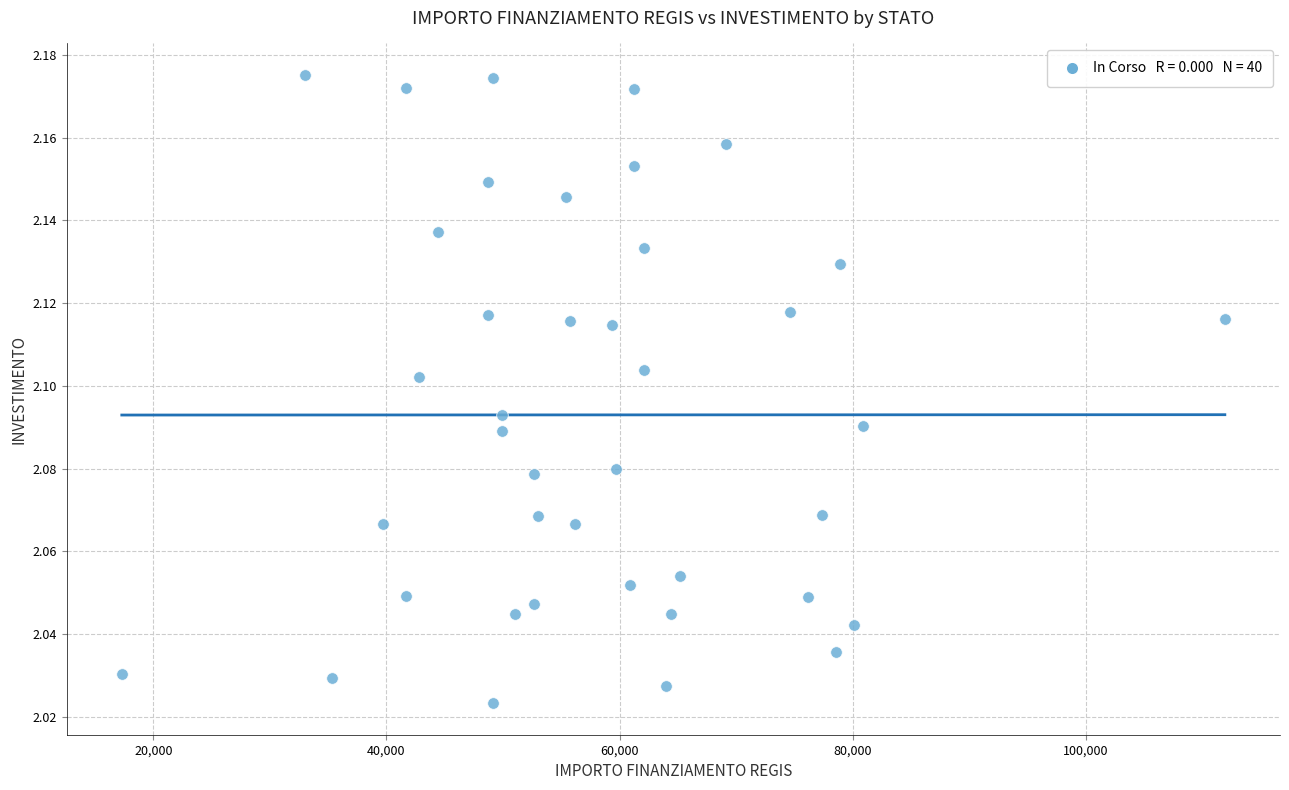

What is the range of X values (max minus min)?

94665.7